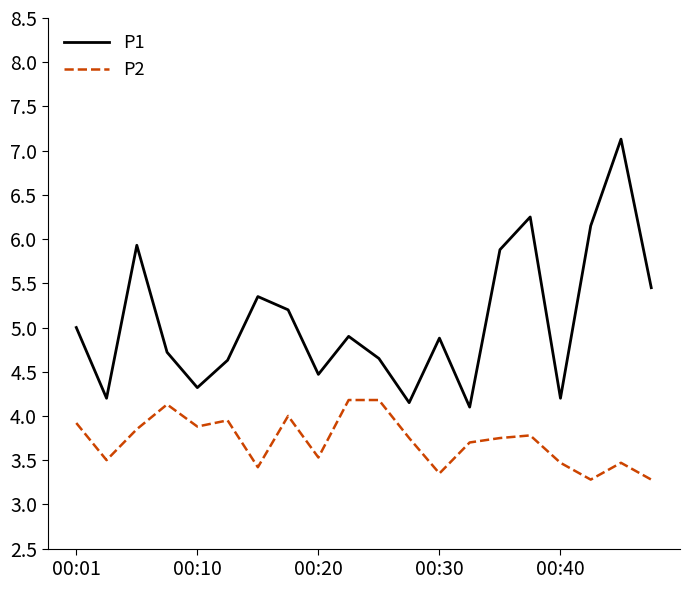

True or false: P1 and P2 cross at least once.

False